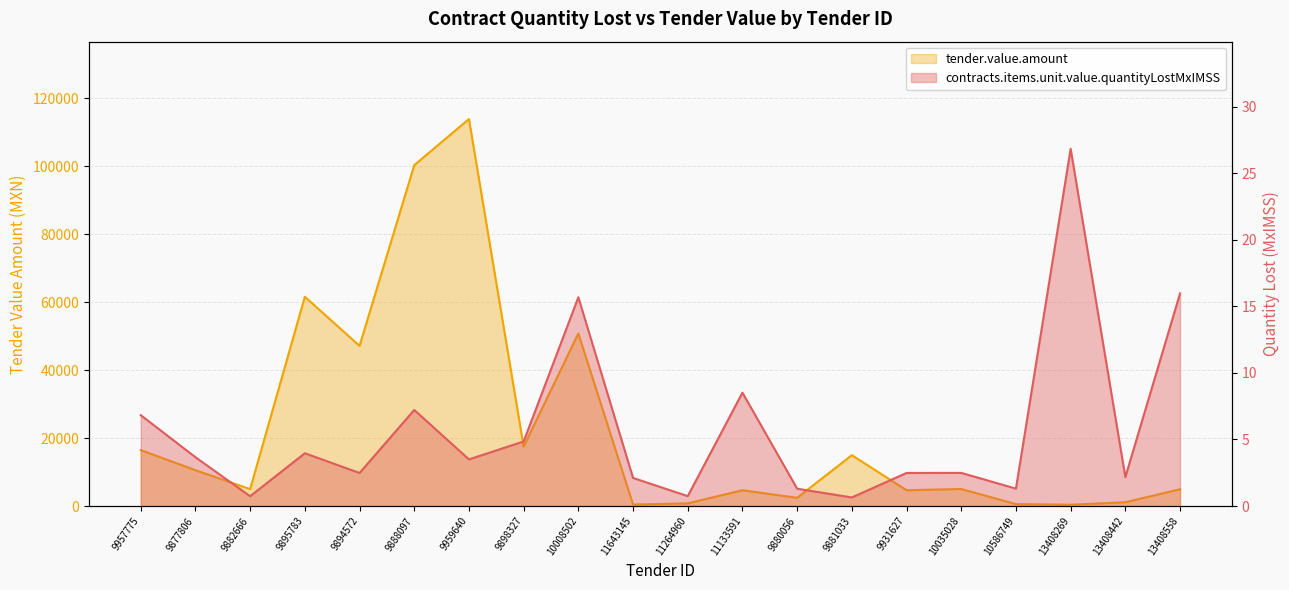

List the labels in order of tender.value.amount value, largest first.

9959640, 9888097, 9895783, 10008502, 9894572, 9898327, 9957775, 9881033, 9877806, 10035028, 9882666, 13408558, 9931627, 11133591, 9880056, 13408442, 11264960, 10586749, 11643145, 13408269